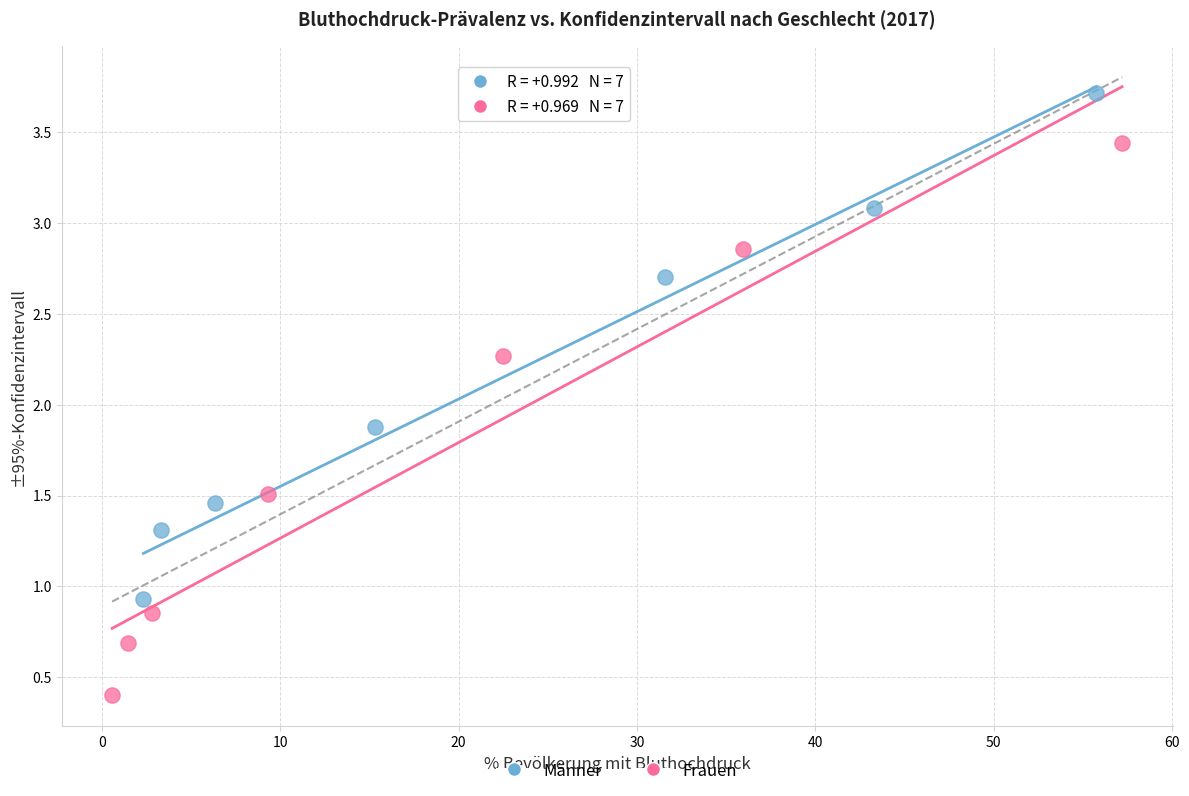

Which series has the largest Y range (max minus min)?

Frauen